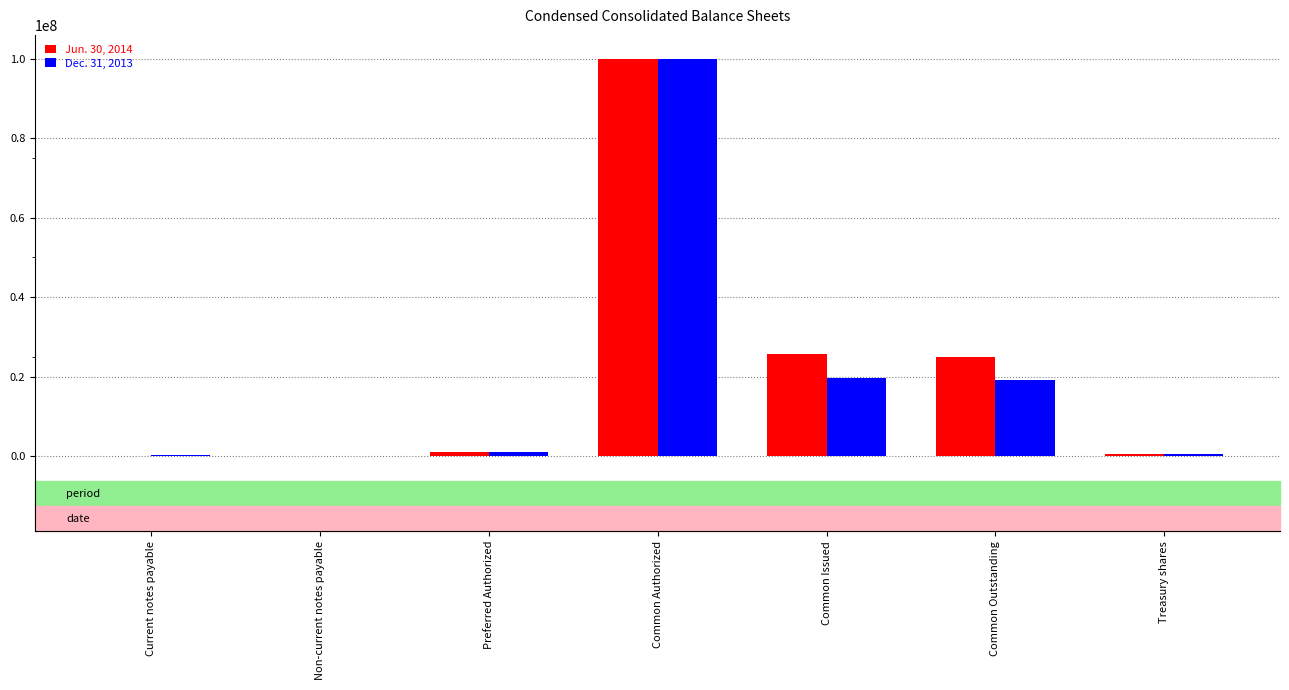

Which category has the highest value across all series?

Common Authorized